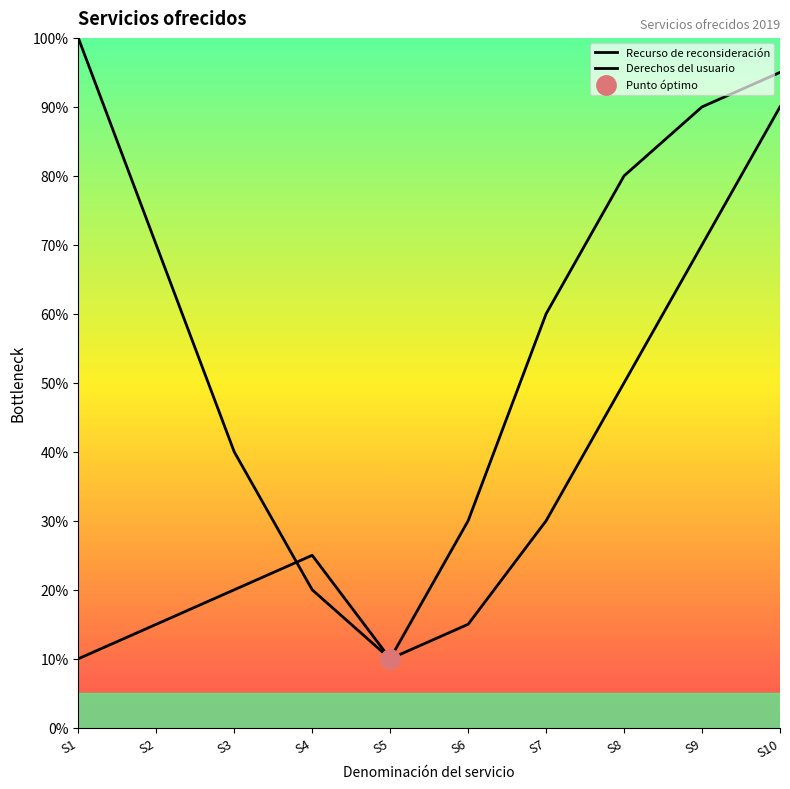

The Recurso de reconsideración series shows 9.3 at S9. True or false?

False